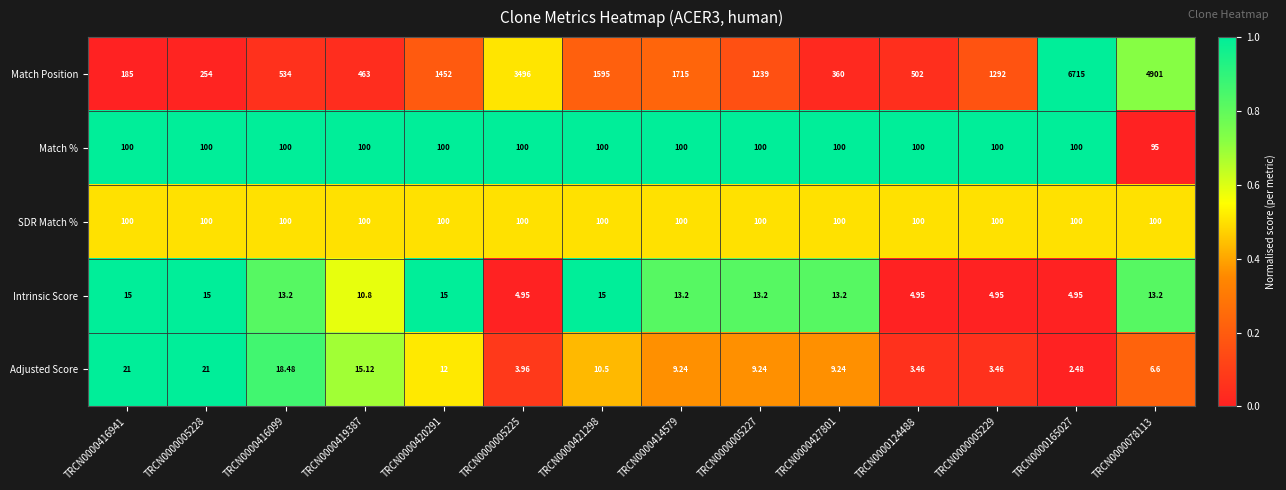

Which series has the widest spread of values?

Match Position